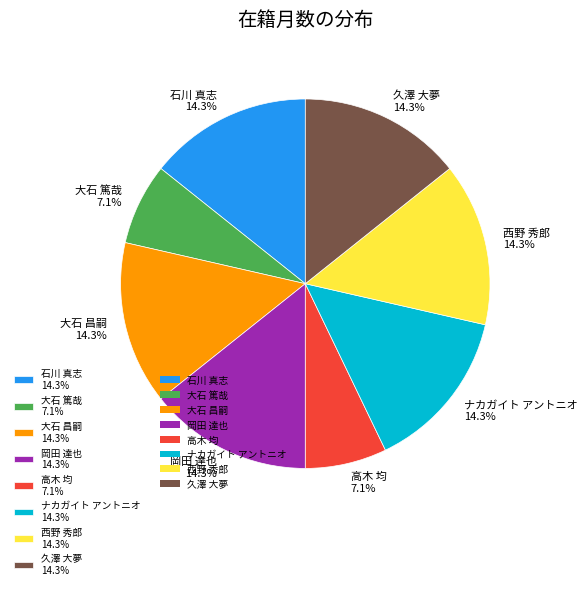

How many segments does this pie chart have?

8